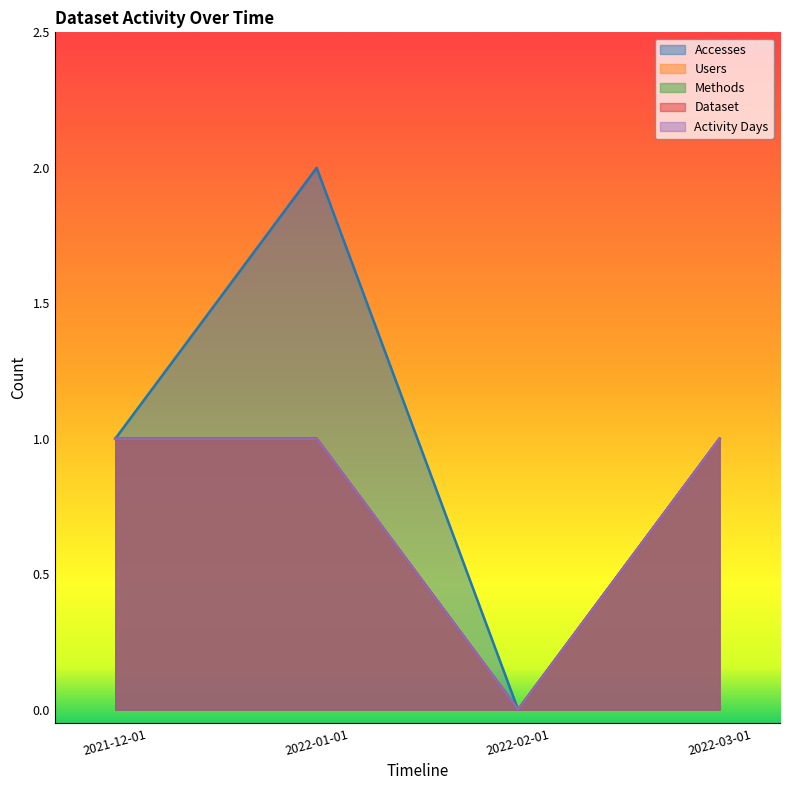

Which series has the largest total across all categories?

Accesses